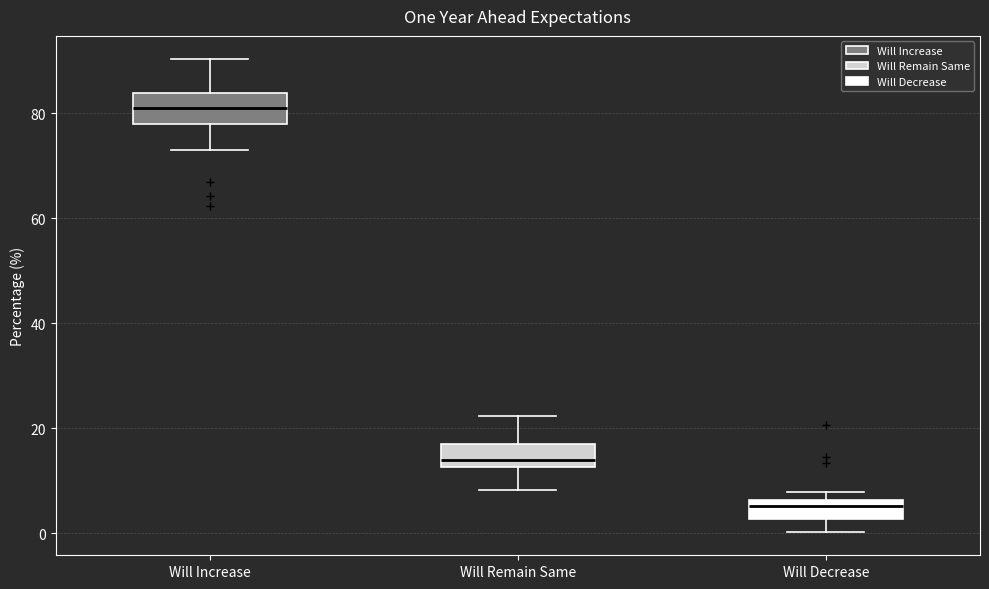

Which box has the lowest median line?

Will Decrease